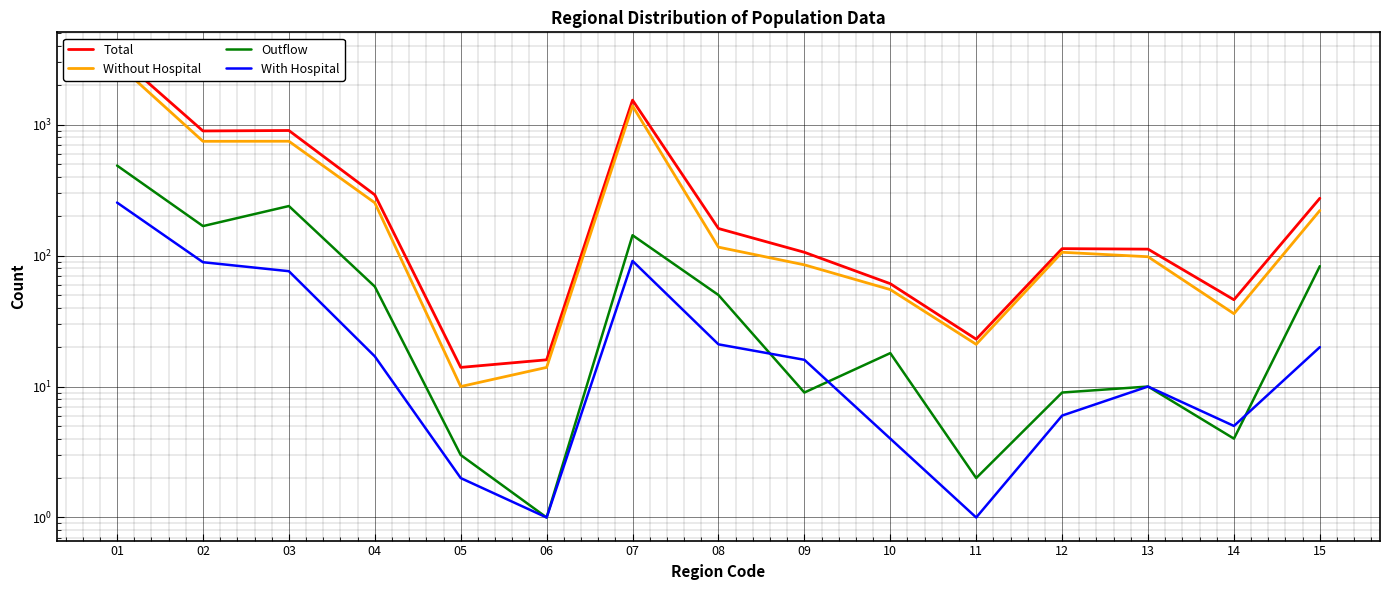

How many values in the With Hospital series exceed 16?

7